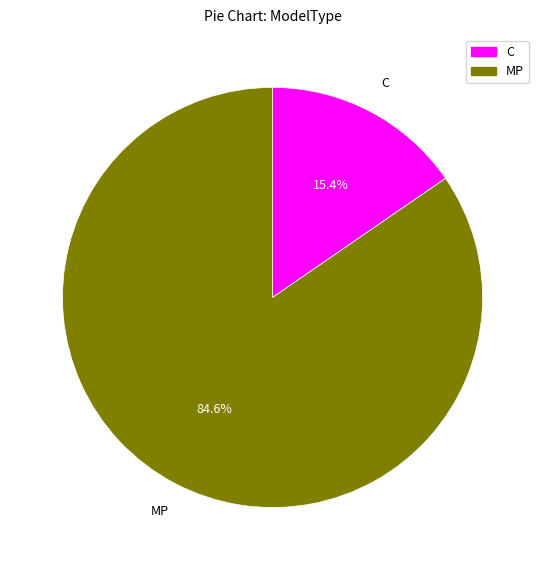

What is the largest slice in the pie chart?

MP